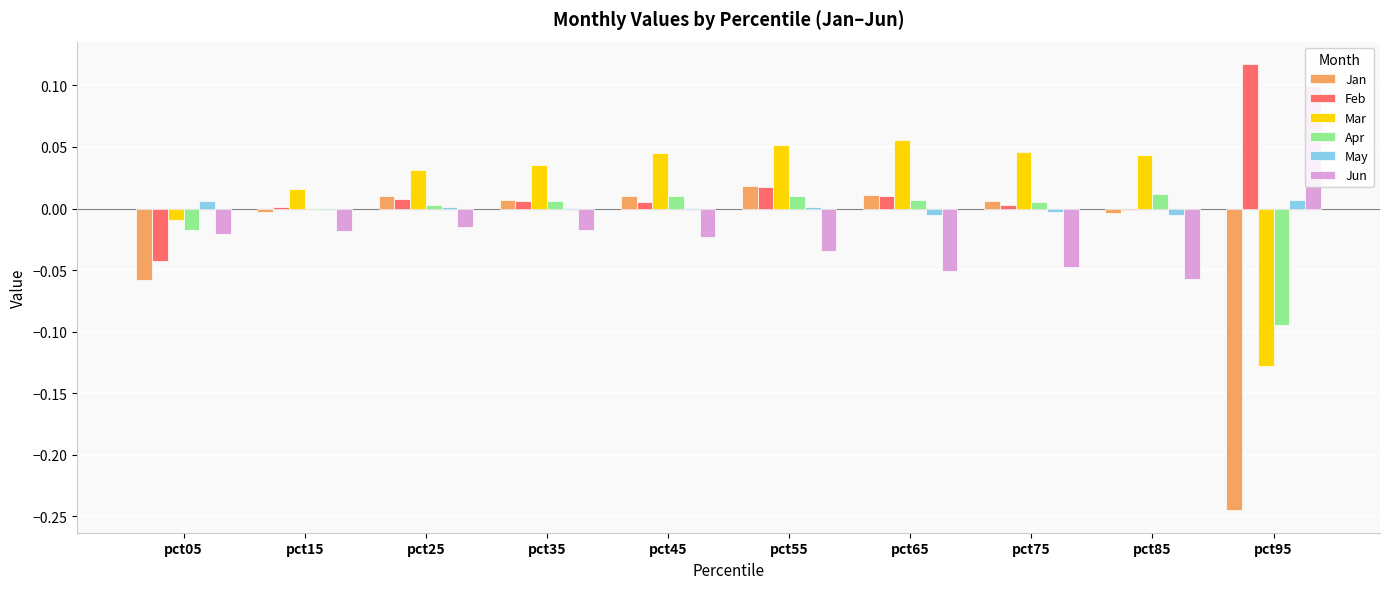

Are the bars grouped side by side (vs. stacked)?

Yes